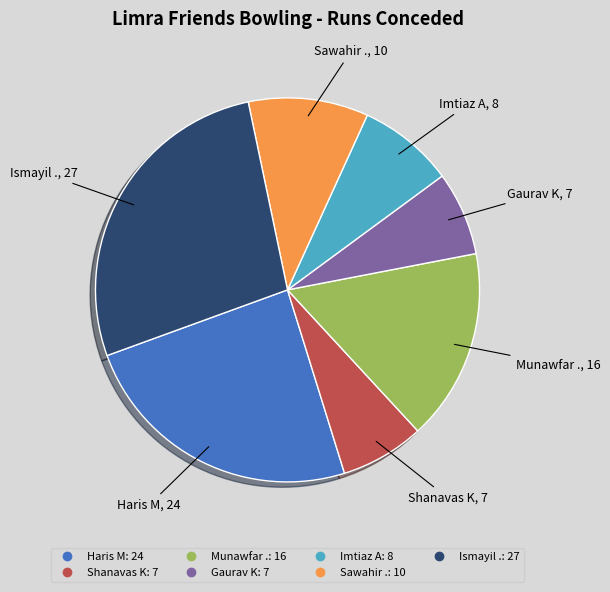

Is the sum of Ismayil . and Gaurav K greater than half?

No